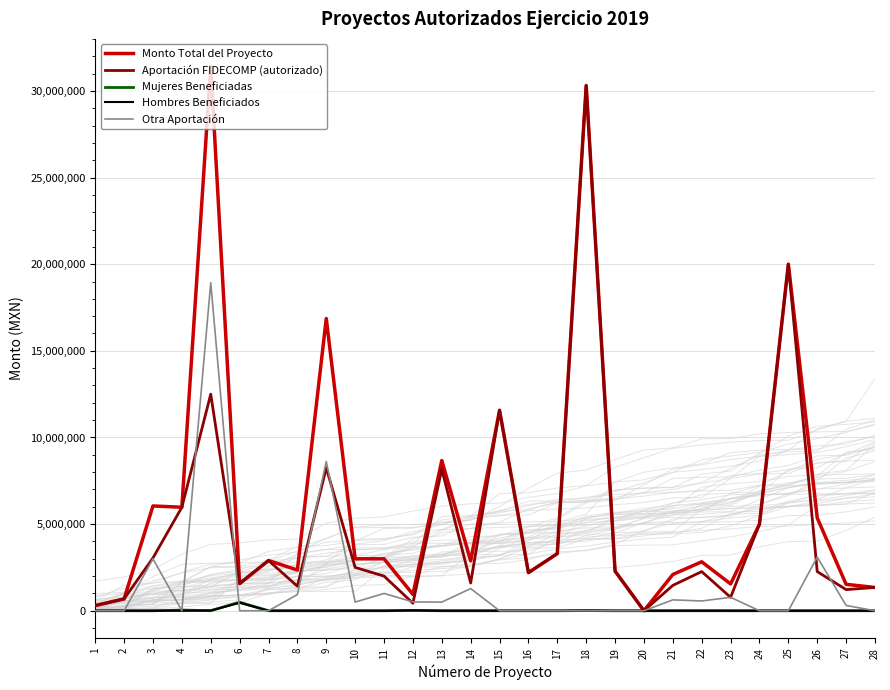

What is the highest value of the Hombres Beneficiados series?

457483